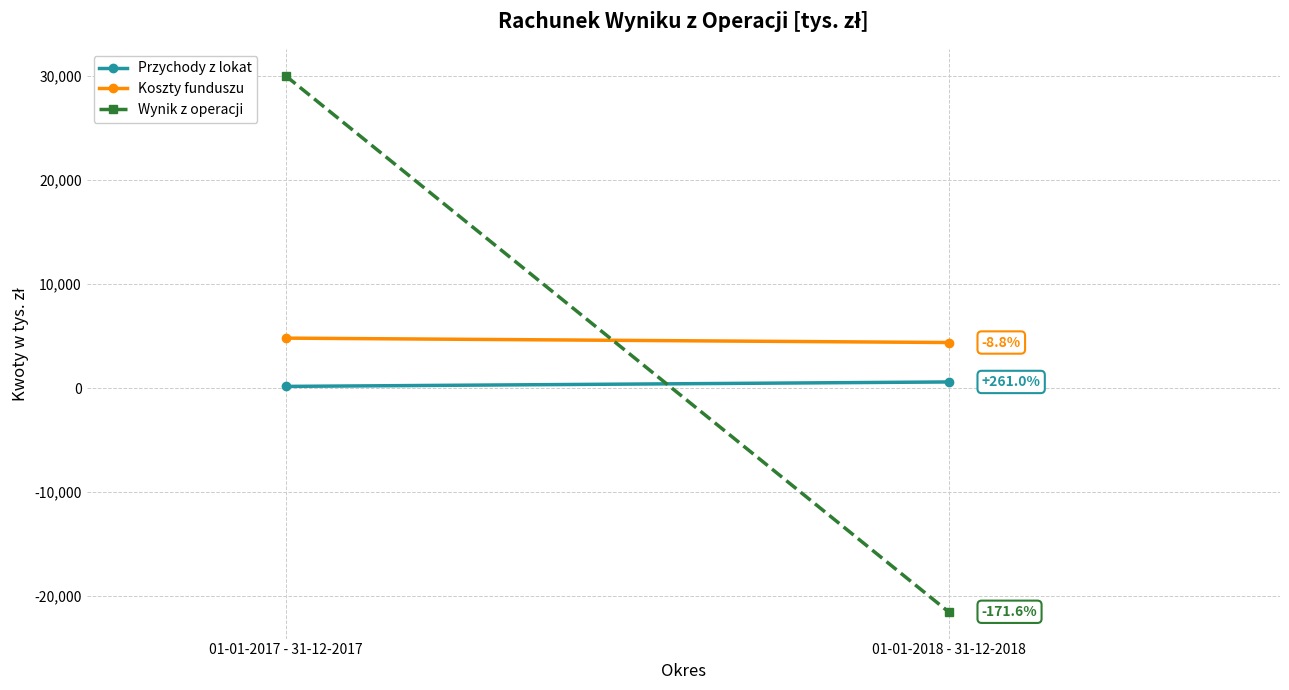

Count the number of data series in this chart.

3